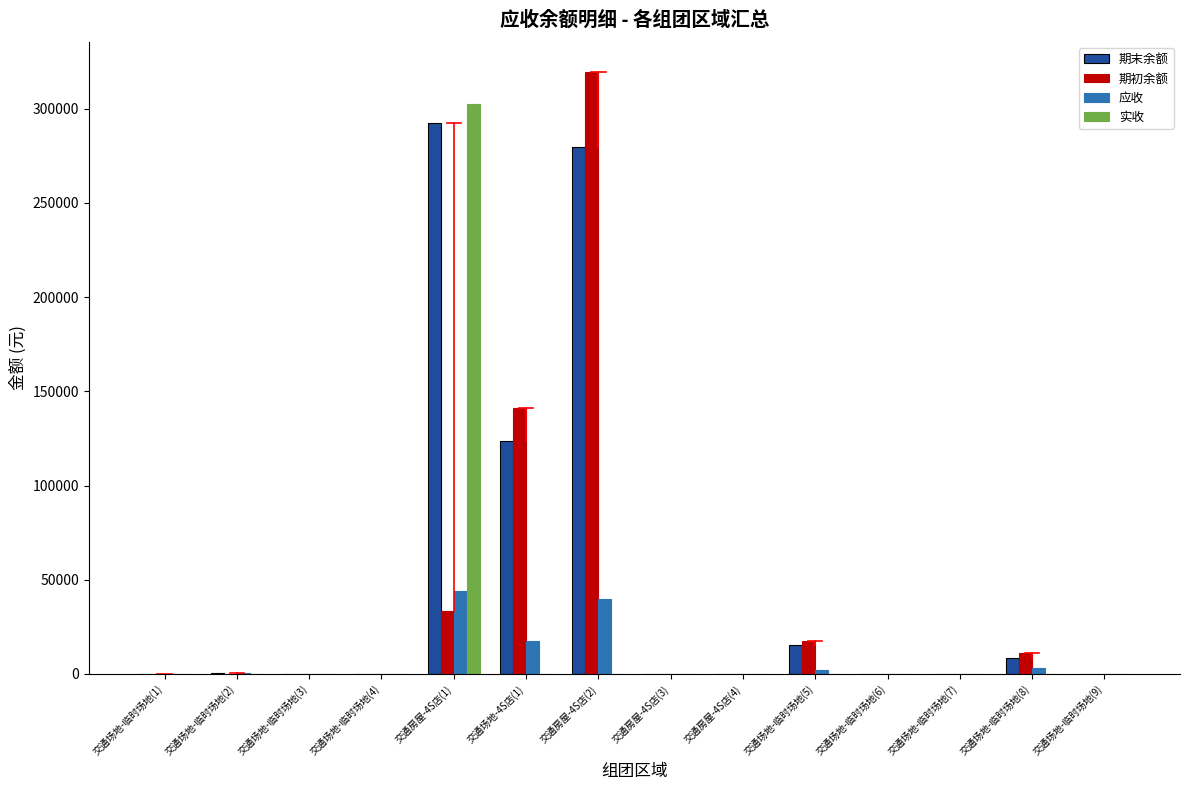

Is it true that 期末余额 equals 0.0 at 交通房屋-4S店(3)?

True